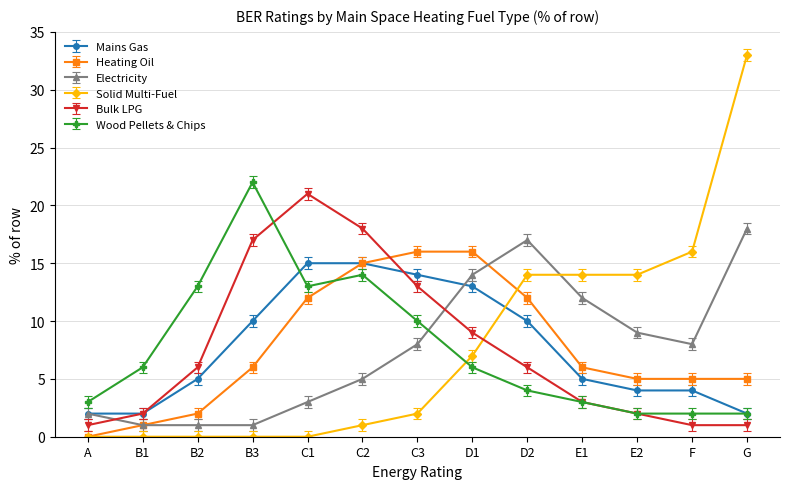

Where do Electricity and Bulk LPG first cross each other?

A and B1